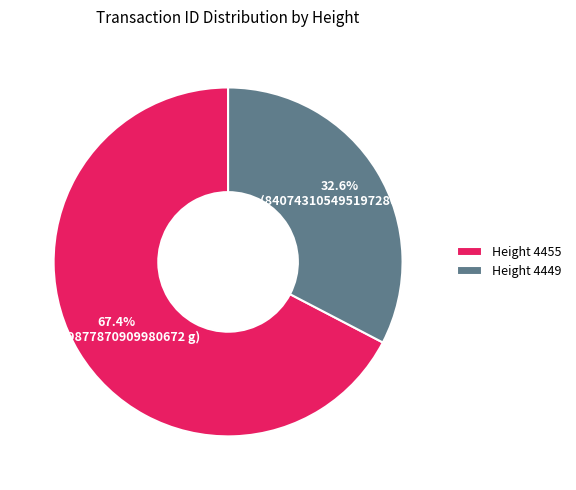

How many segments does this pie chart have?

2